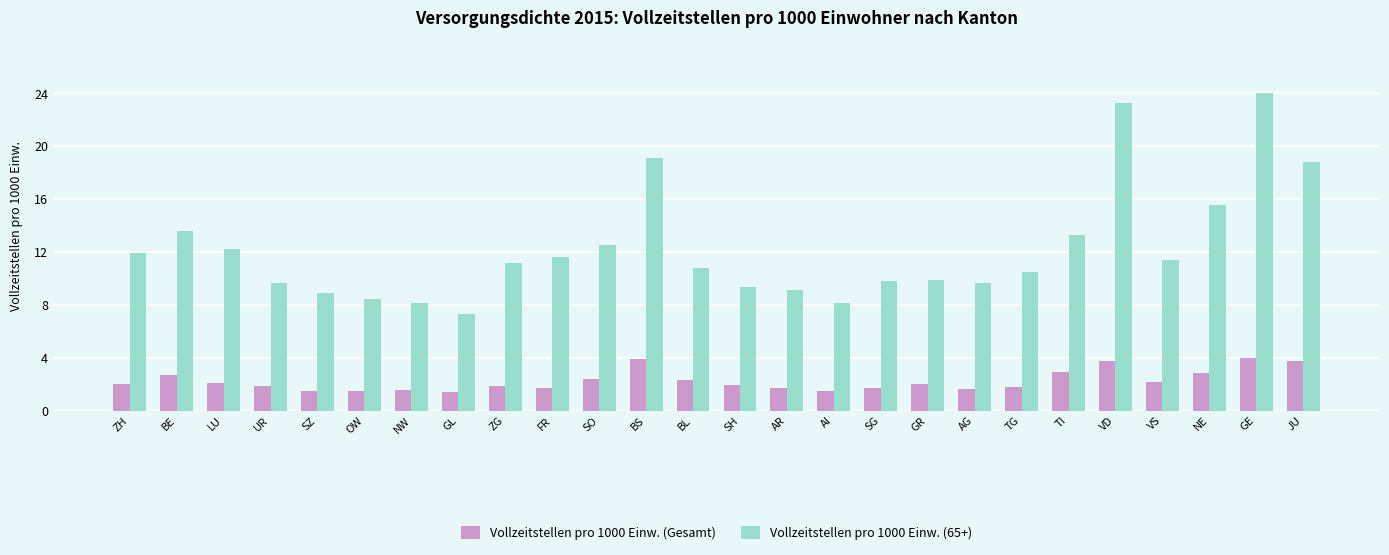

Which label corresponds to the largest value in the chart?

GE